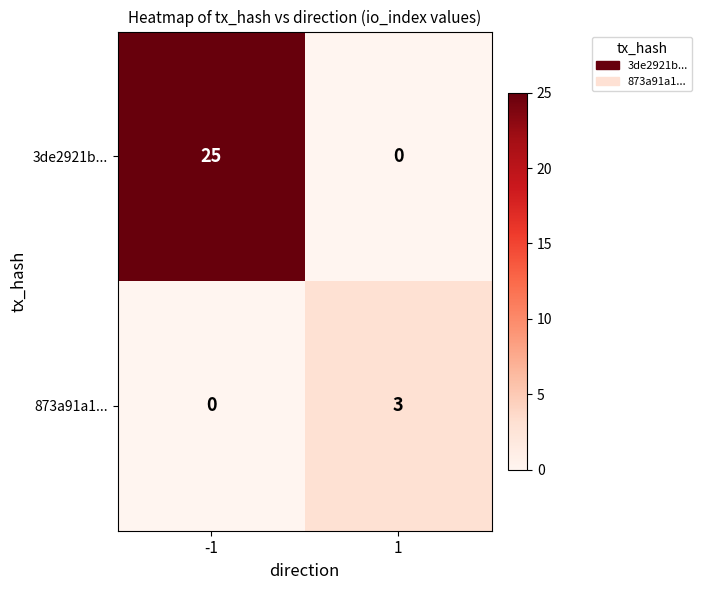

What is the maximum value shown in the chart?

25